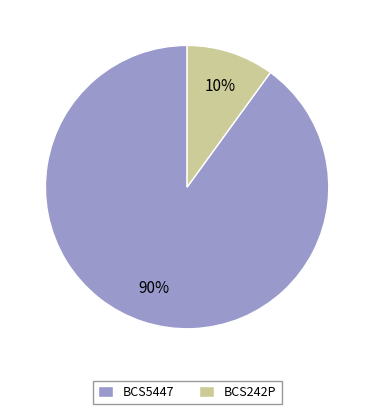

To the nearest percent, what is the average slice percentage?

50%